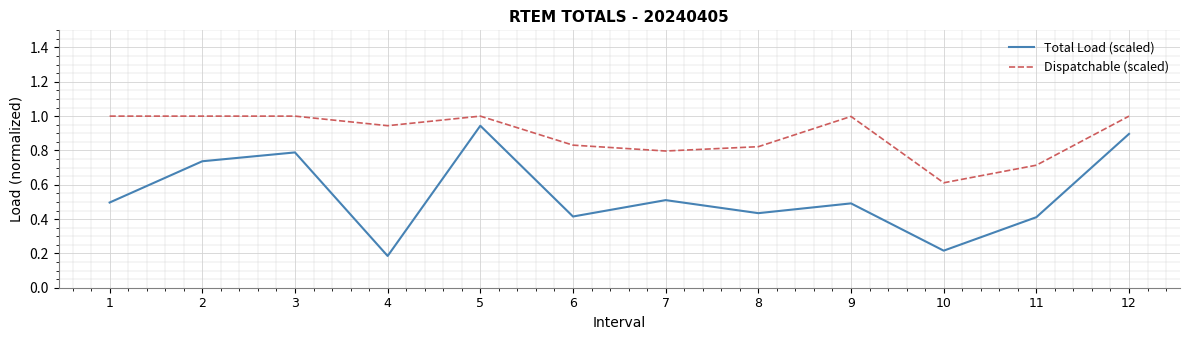

Which series has the largest range (max minus min)?

Total Load (scaled)